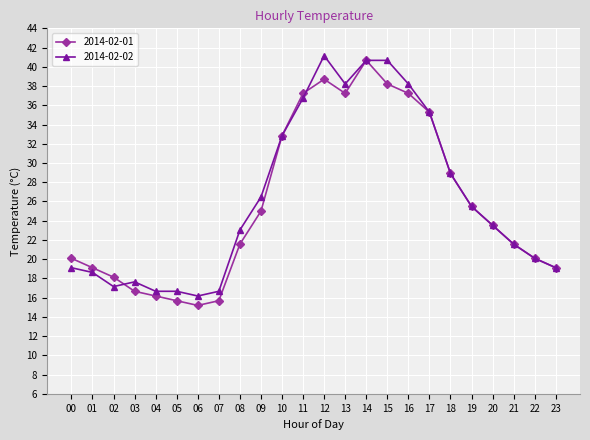

Which category has the lowest value across all series?

06